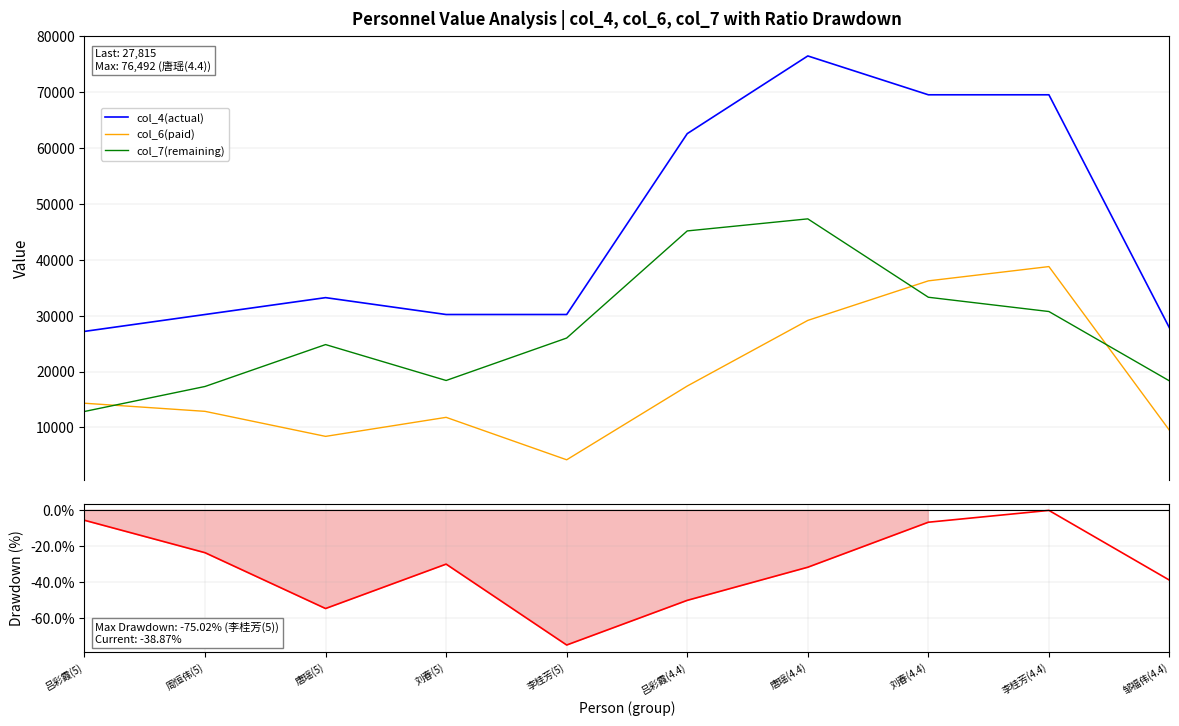

Where does the col_6(paid) series first go above 14334?

吕彩霞(5)